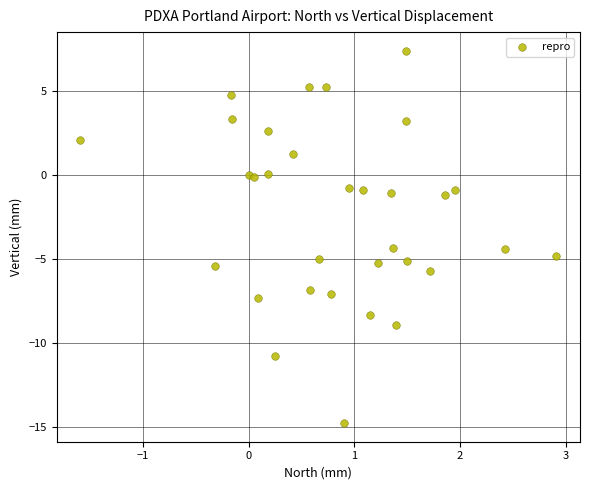

What is the range of X values (max minus min)?

4.5